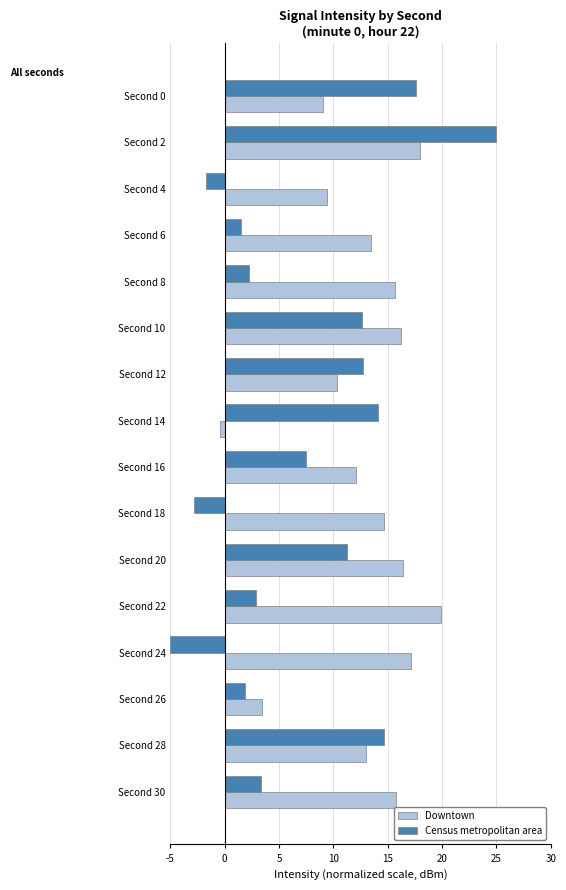

Which category has the lowest value in the Census metropolitan area series?

Second 24